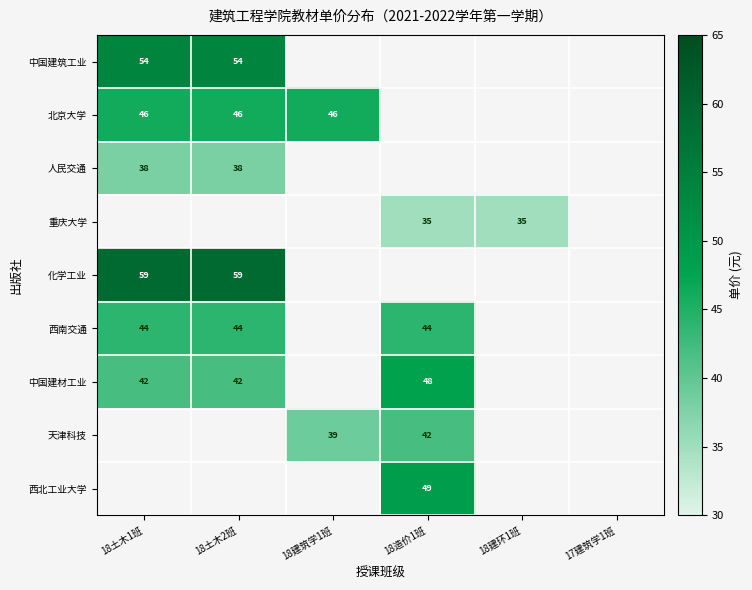

The 北京大学 series shows 16 at 18土木1班. True or false?

False